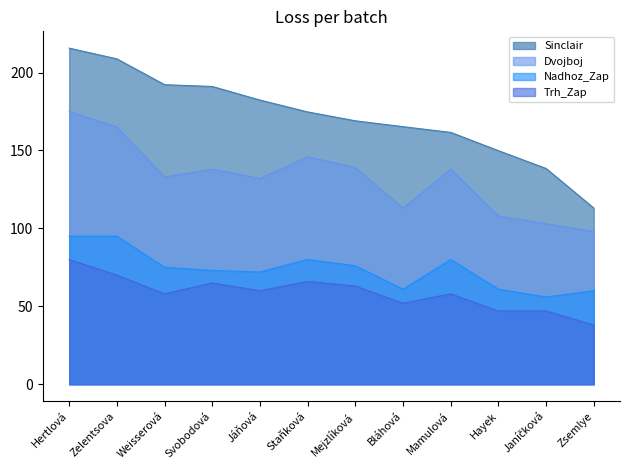

List the labels in order of Dvojboj value, largest first.

Hertlová, Zelentsova, Staňková, Mejzlíková, Svobodová, Mamulová, Weisserová, Jáňová, Bláhová, Hayek, Janíčková, Zsemlye